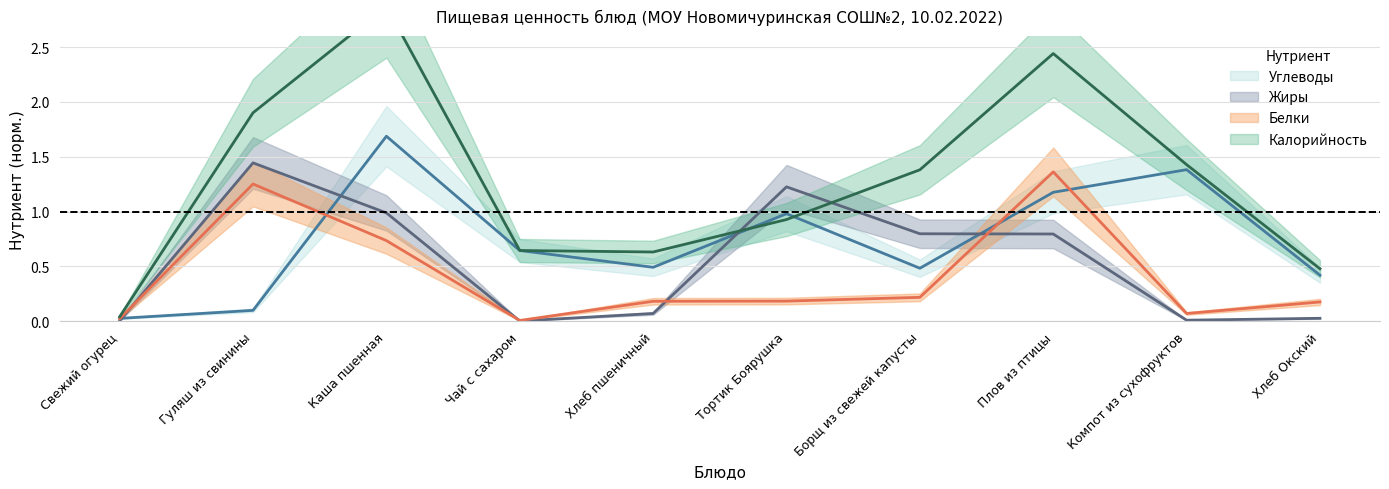

What position from the right is Борщ из свежей капусты?

4